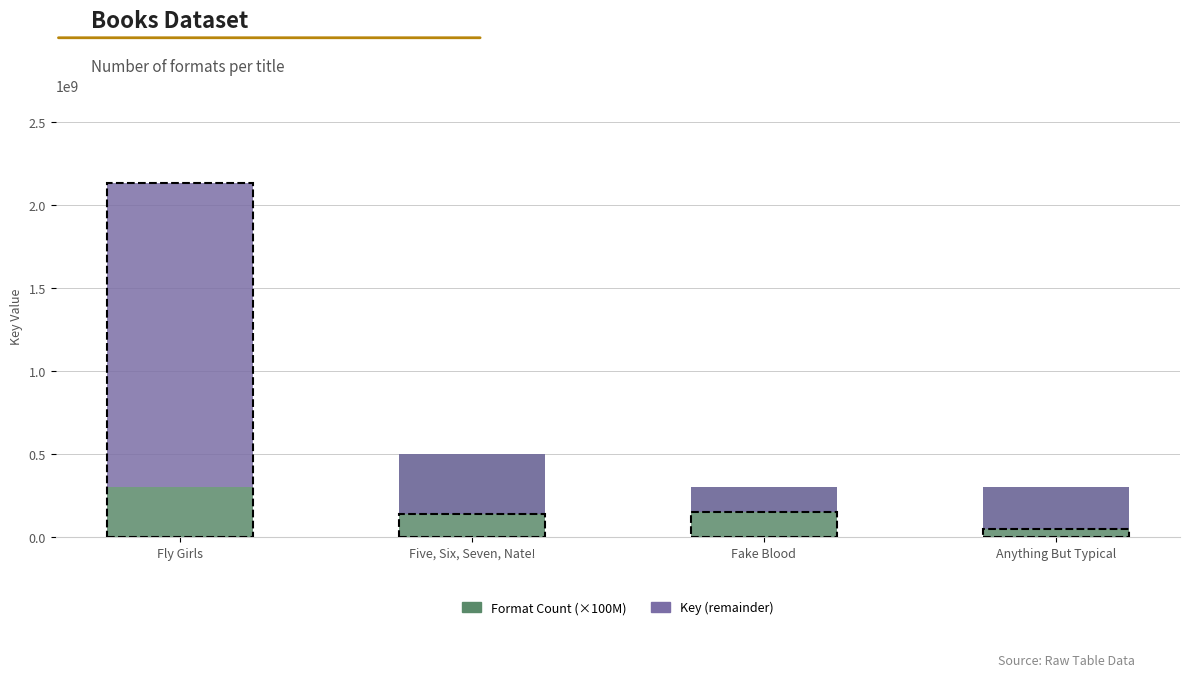

Which series has the largest range (max minus min)?

Key (remainder)